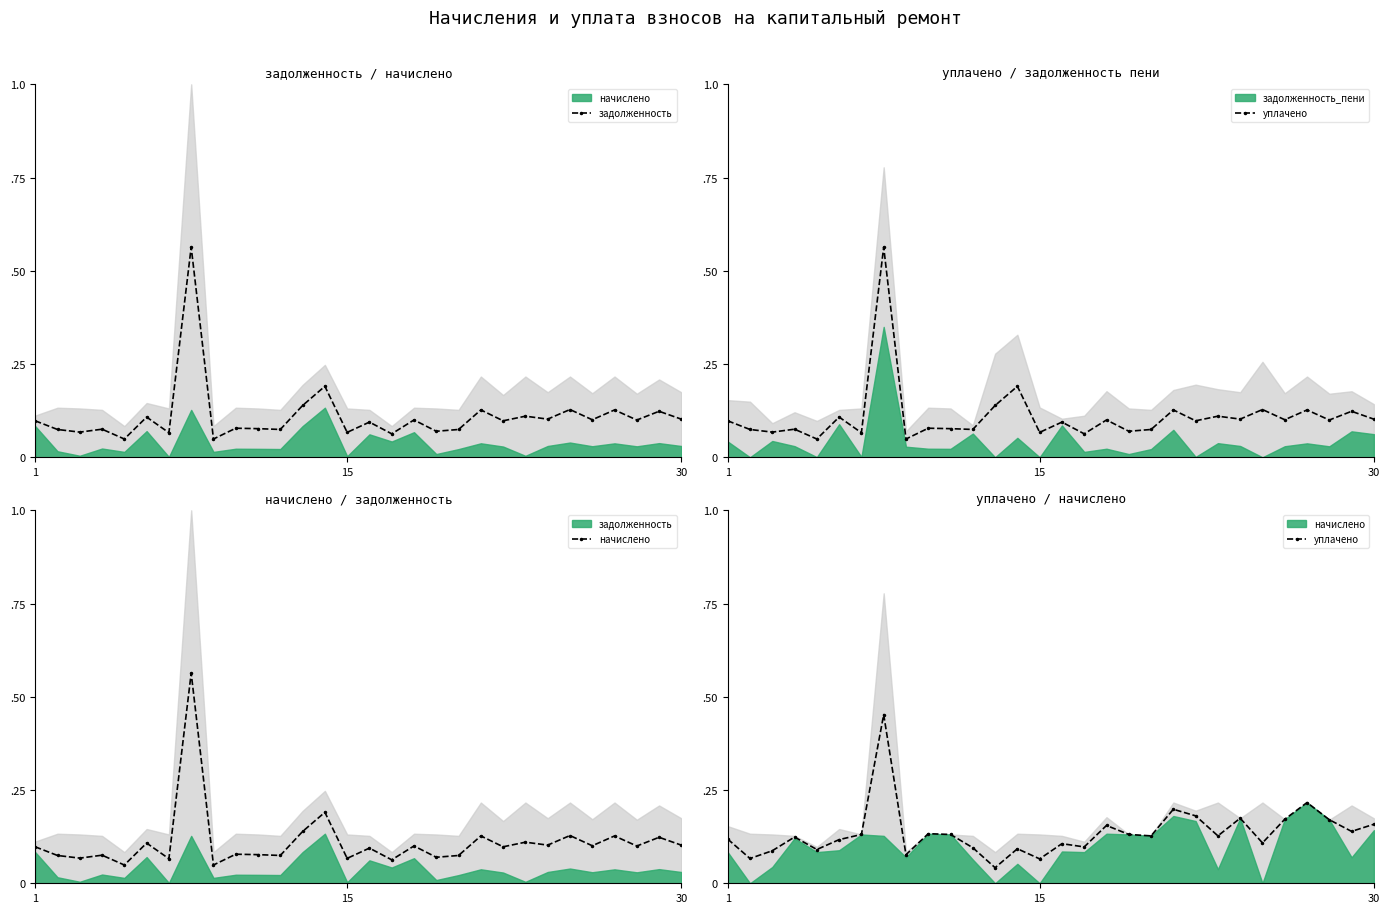

Reading left to right, transcribe all the data shown in this chart.

задолженность: 0.1	0.1	0.1	0.1	0.0	0.1	0.1	0.6	0.0	0.1	0.1	0.1	0.1	0.2	0.1	0.1	0.1	0.1	0.1	0.1	0.1	0.1	0.1	0.1	0.1	0.1	0.1	0.1	0.1	0.1
уплачено: 0.1	0.1	0.1	0.1	0.1	0.1	0.1	0.5	0.1	0.1	0.1	0.1	0.0	0.1	0.1	0.1	0.1	0.2	0.1	0.1	0.2	0.2	0.1	0.2	0.1	0.2	0.2	0.2	0.1	0.2
начислено: 0.1	0.1	0.1	0.1	0.0	0.1	0.1	0.6	0.0	0.1	0.1	0.1	0.1	0.2	0.1	0.1	0.1	0.1	0.1	0.1	0.1	0.1	0.1	0.1	0.1	0.1	0.1	0.1	0.1	0.1